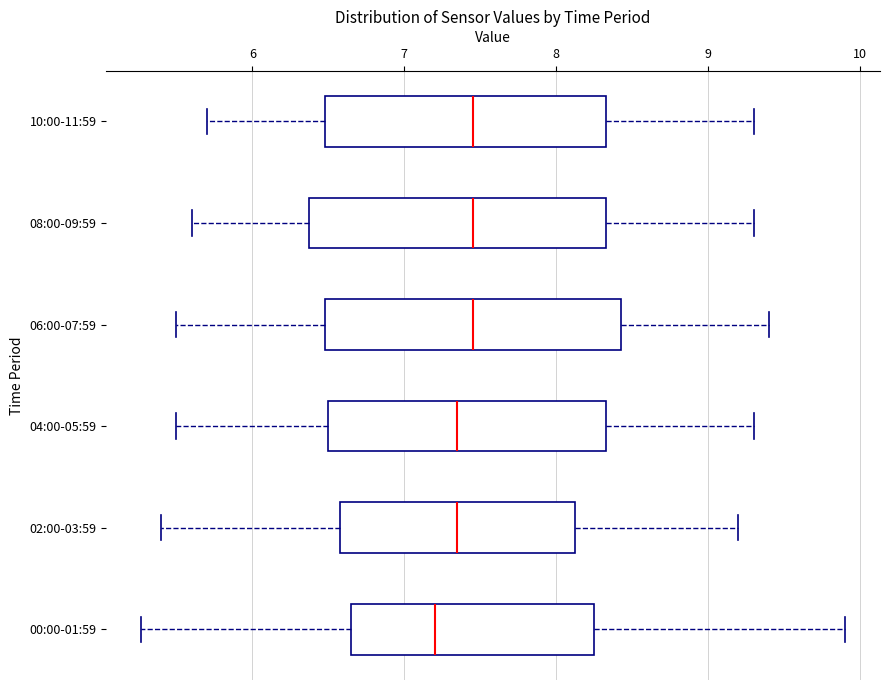

Where does the left whisker of the box for 04:00-05:59 end on the x-axis? The values are not printed on the chart, so give them approximately, as read against the axis.

5.5